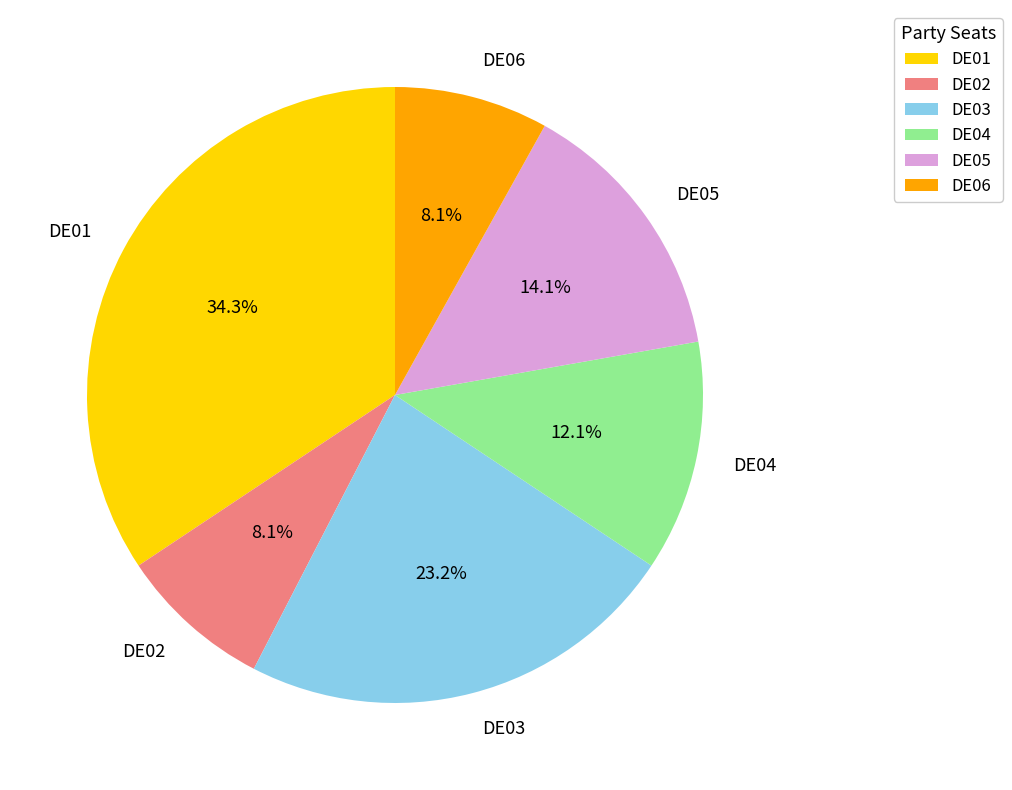

What is the total percentage of DE06 and DE05?

22.2%